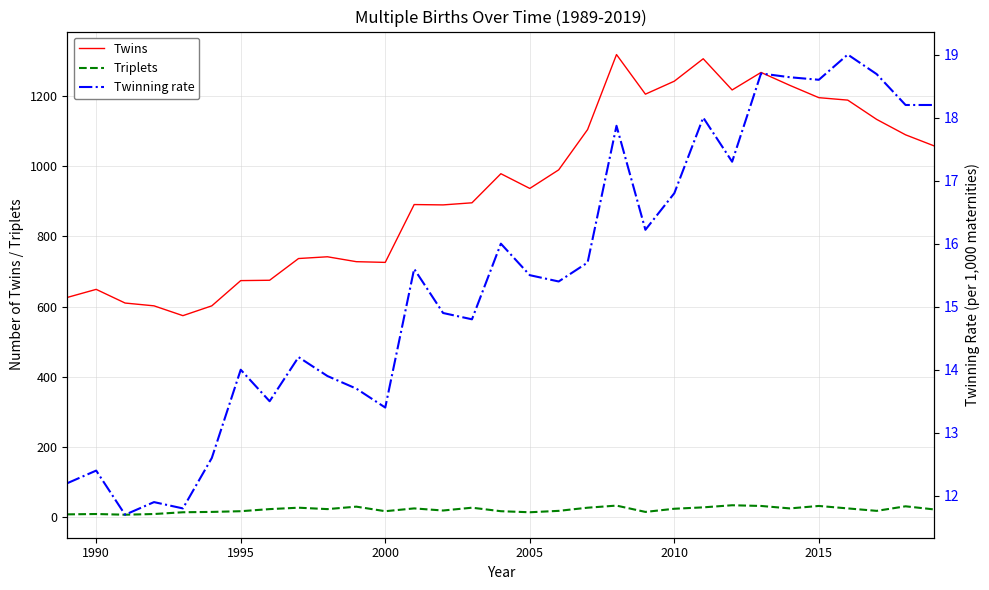

How many values in the Triplets series exceed 22?

14